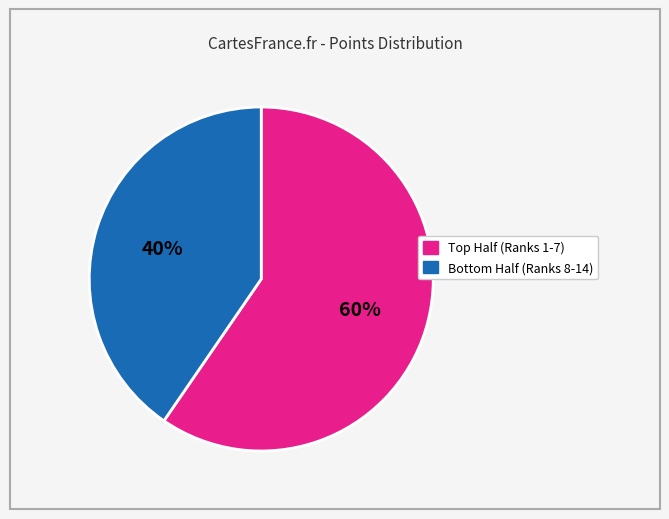

Which slice is the smallest?

Bottom Half (Ranks 8-14)